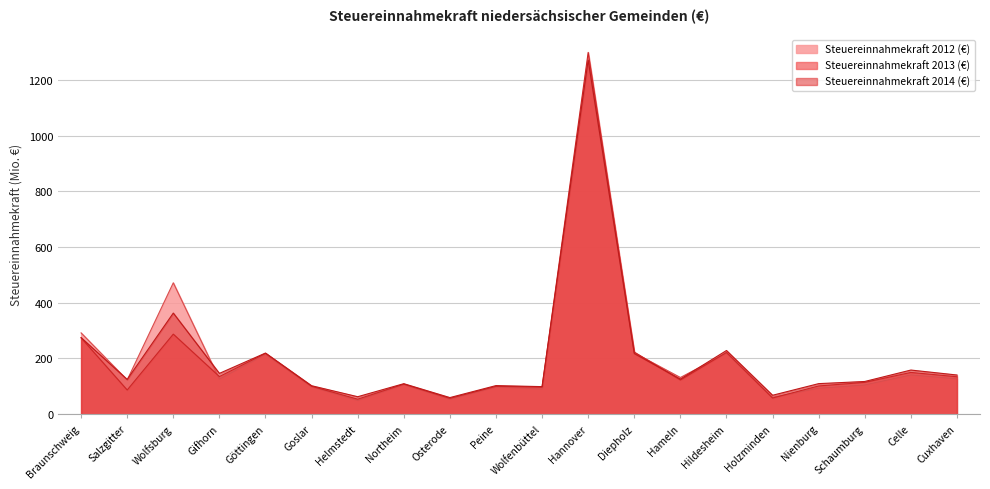

In Steuereinnahmekraft 2013 (€), how many points are higher than both neighbors (excluding endpoints)?

7